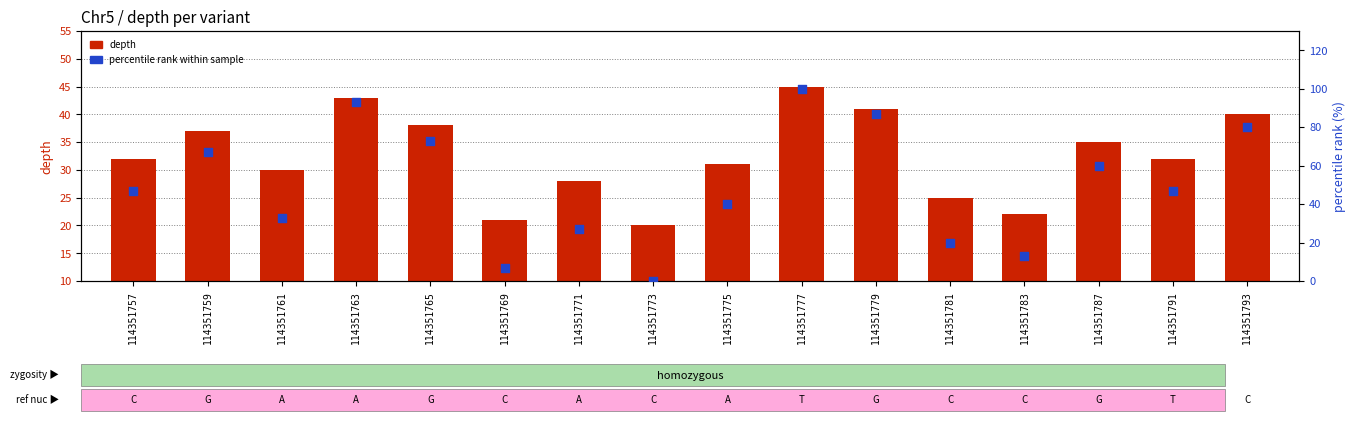

Which series contains the lowest Y value?

percentile rank within sample